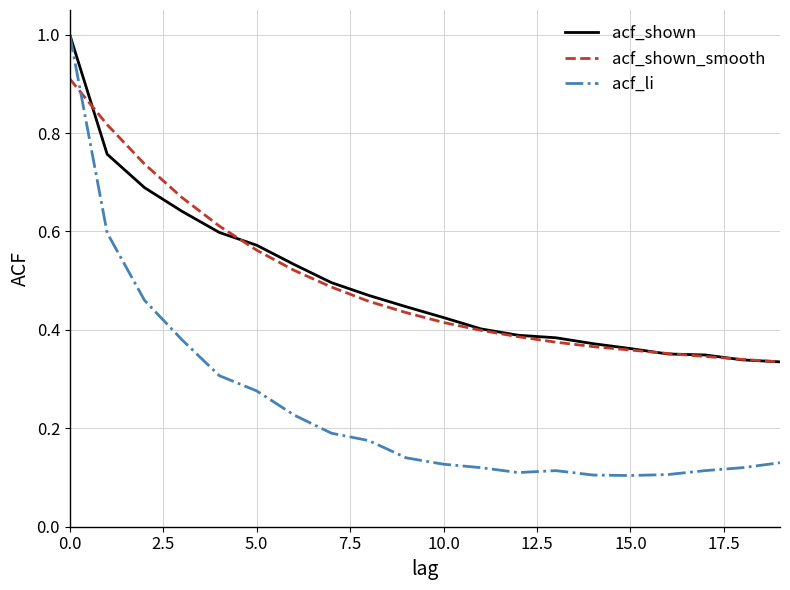

What is the maximum value for acf_shown?

1.0